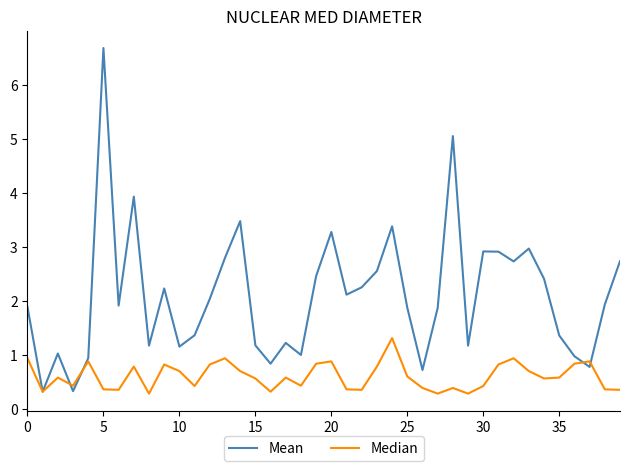

Rank the series by their maximum value, from lowest to highest.

Median, Mean